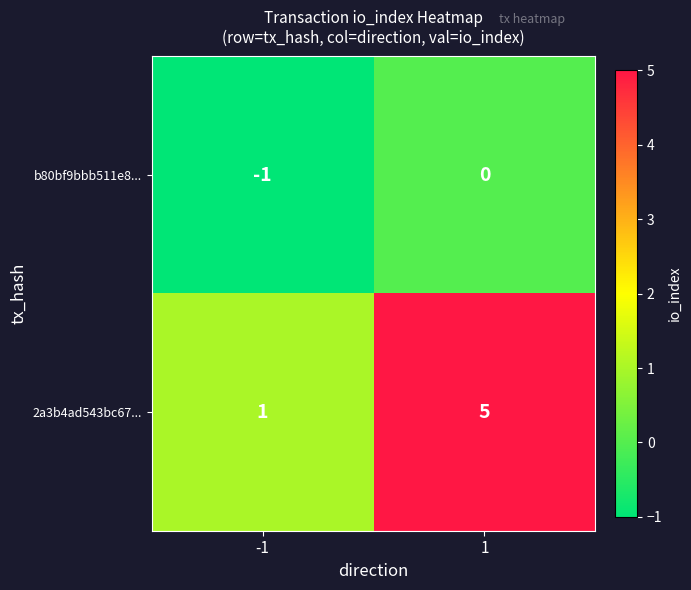

At how many categories does at least one series exceed 0?

2